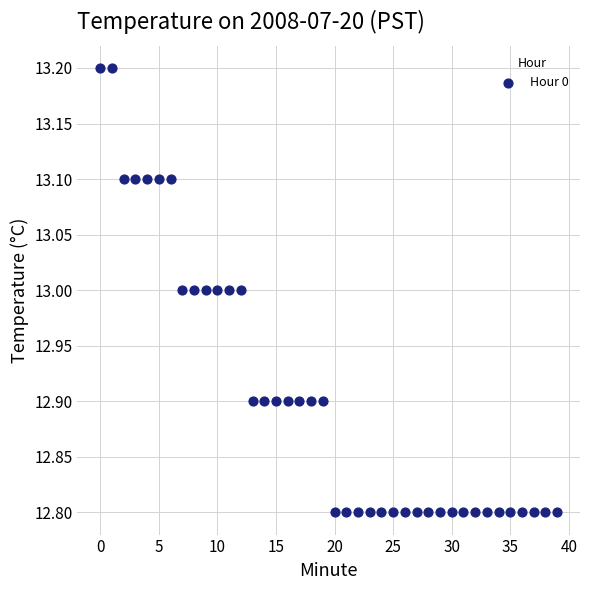

What is the range of Y values (max minus min)?

0.4